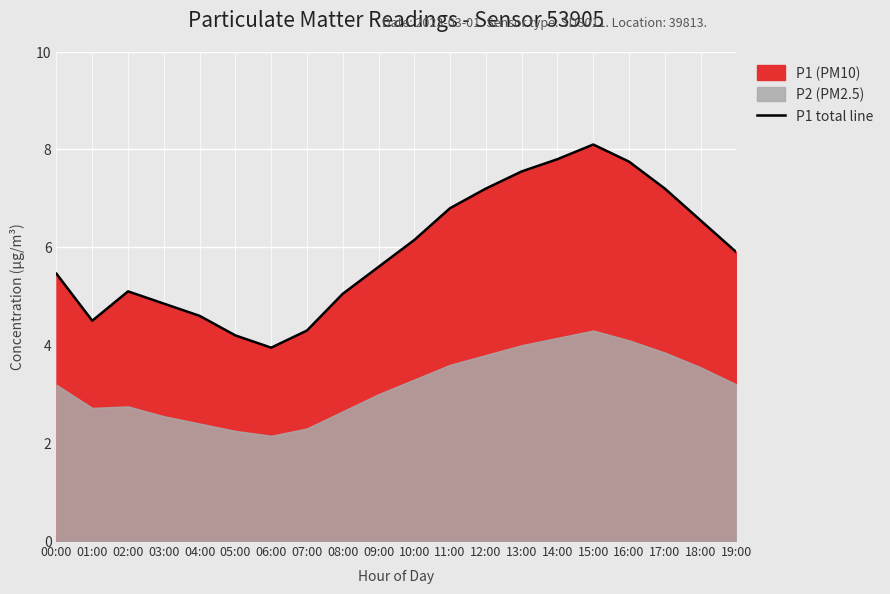

At which label does the data first exceed 5?

00:00